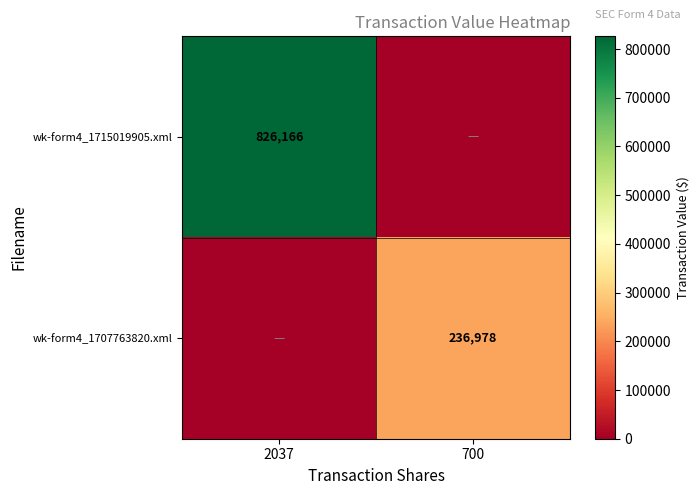

The value of wk-form4_1715019905.xml at 2037 is 826166. True or false?

True